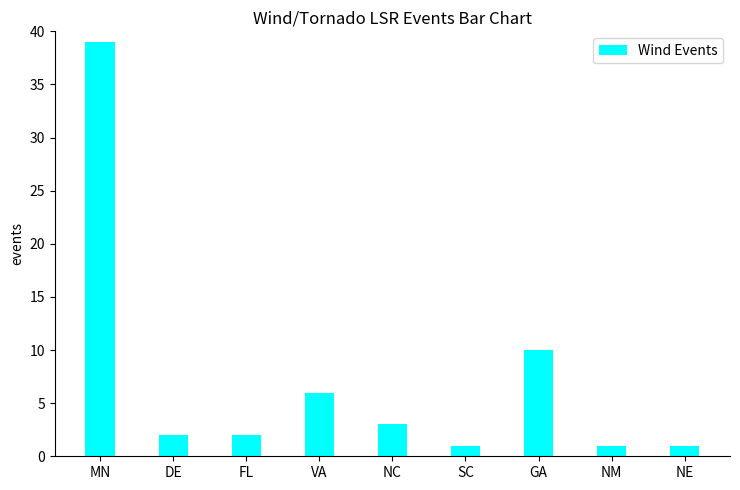

What is the label of the 3rd bar from the left?

FL